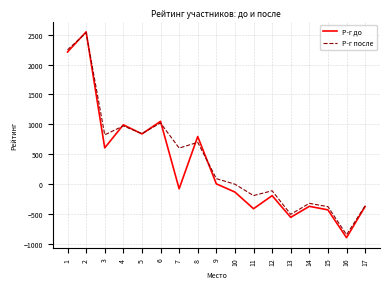

At 1, list the series in order from largest to smallest.

Р-г после, Р-г до